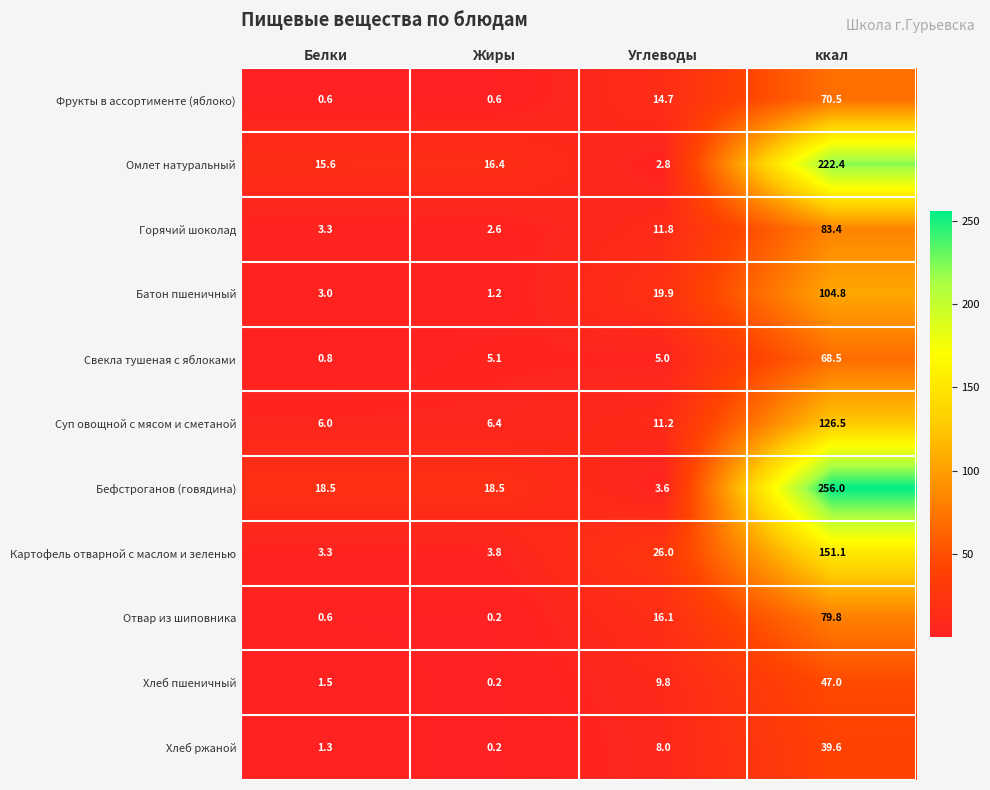

Is it true that Картофель отварной с маслом и зеленью equals 1.8 at Жиры?

False